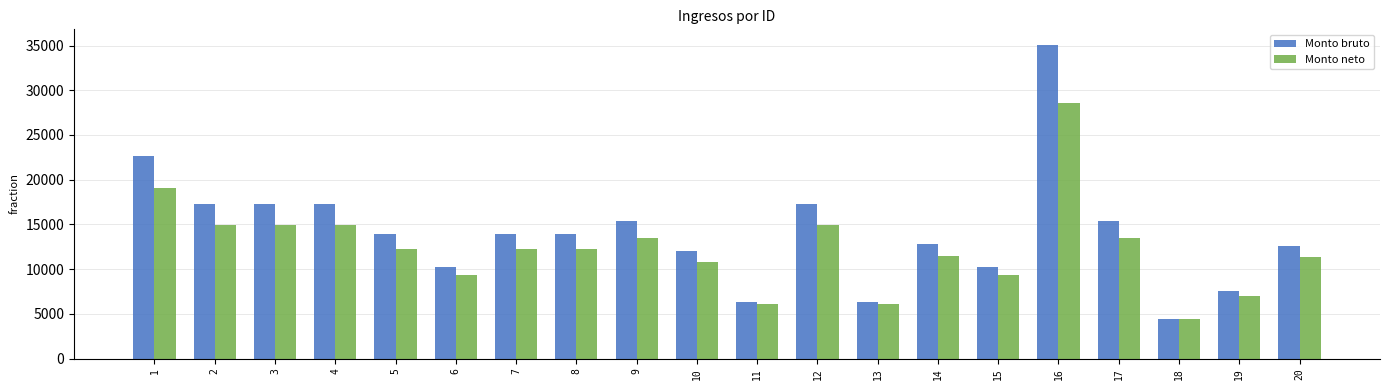

Which series has the widest spread of values?

Monto bruto